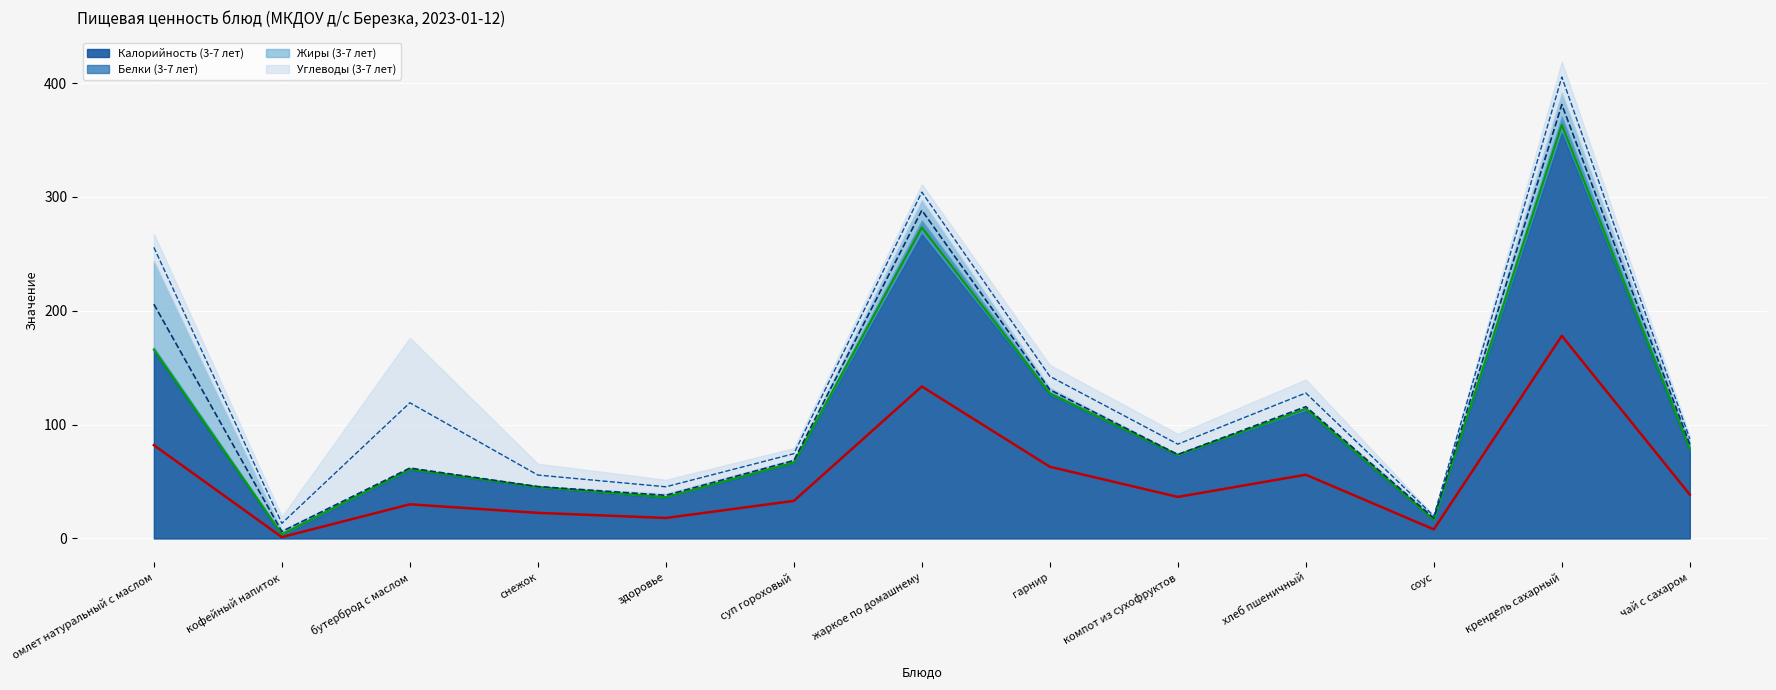

Is it true that Белки (3-7 лет) (mid) equals 177.8 at хлеб пшеничный?

False